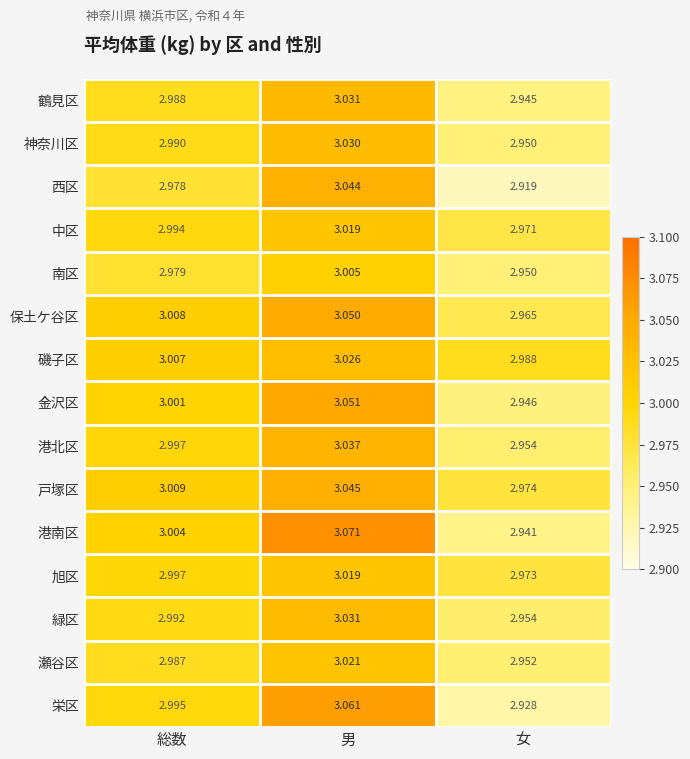

At which category is the sum across all series the highest?

男